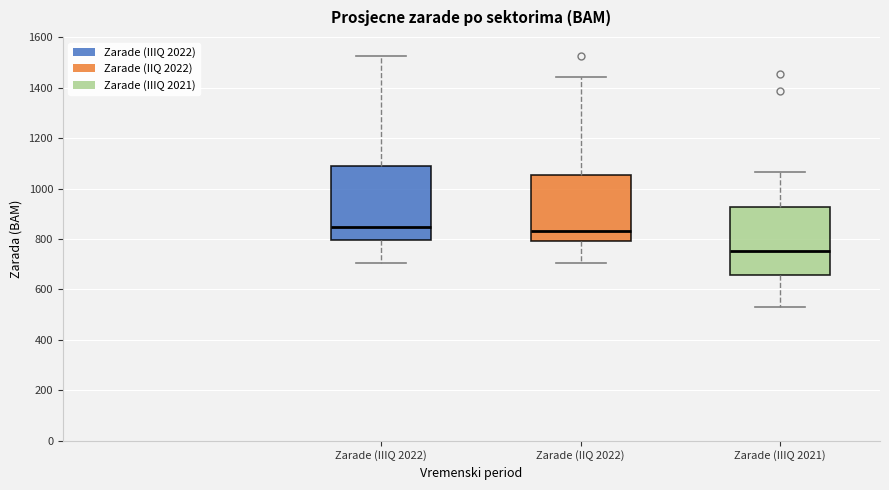

Comparing the boxes themselves (not the whiskers), which one is the tallest?

Zarade (IIIQ 2022)